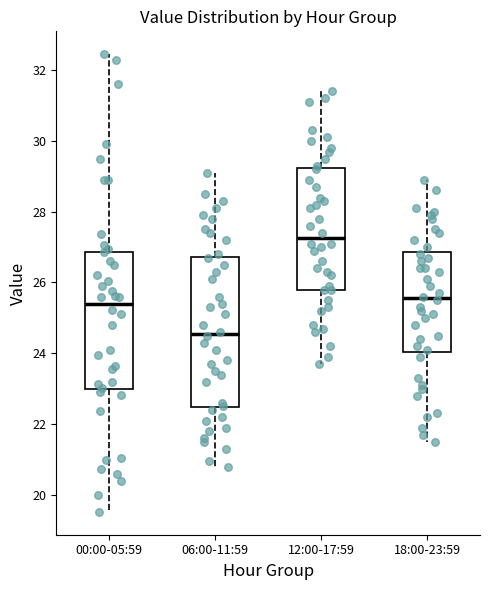

Where does the median line of the box for 00:00-05:59 sit on the y-axis? The values are not printed on the chart, so give them approximately, as read against the axis.

25.4